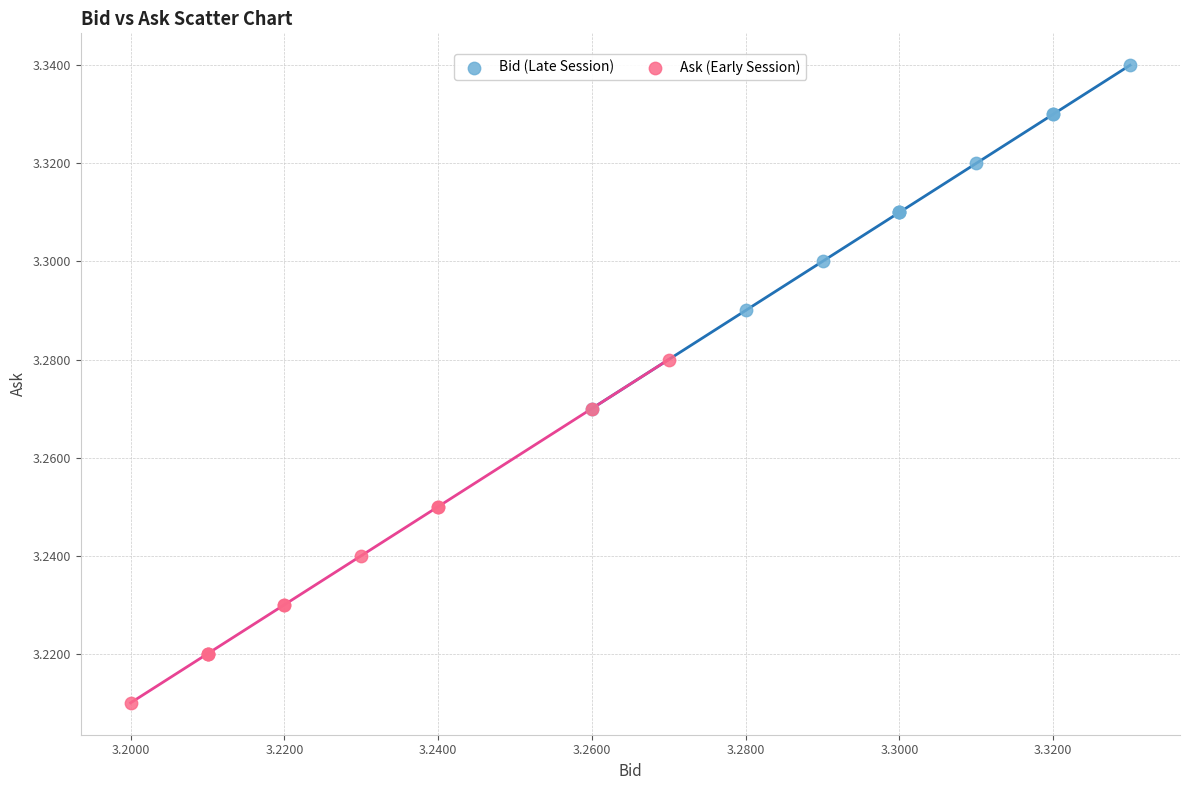

Which series contains the highest Y value?

Bid (Late Session)